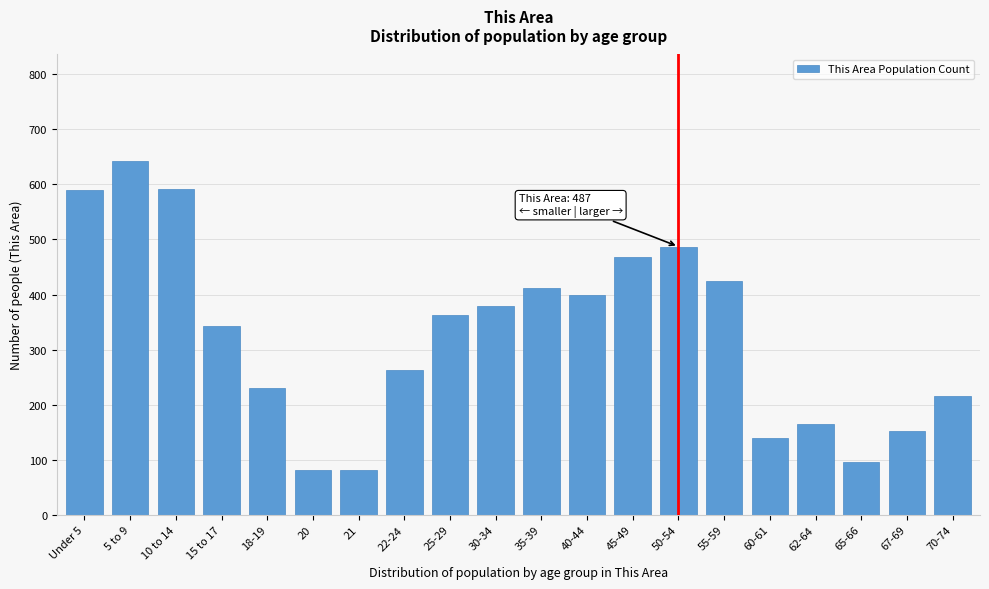

What is the change in value from 5 to 9 to 25-29?

-281